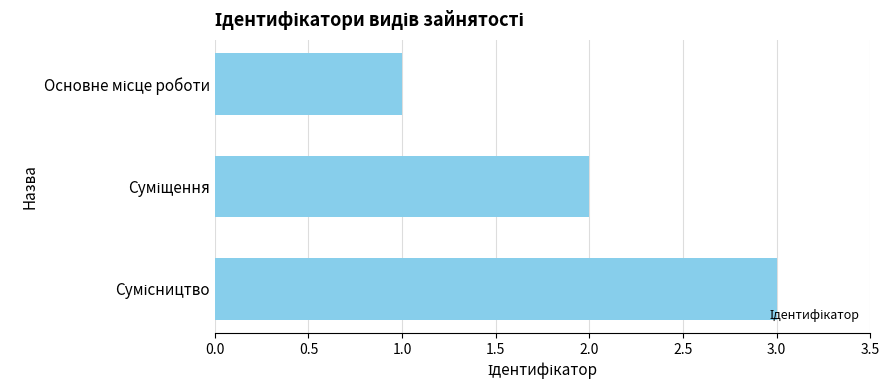

What is the maximum value shown in the chart?

3